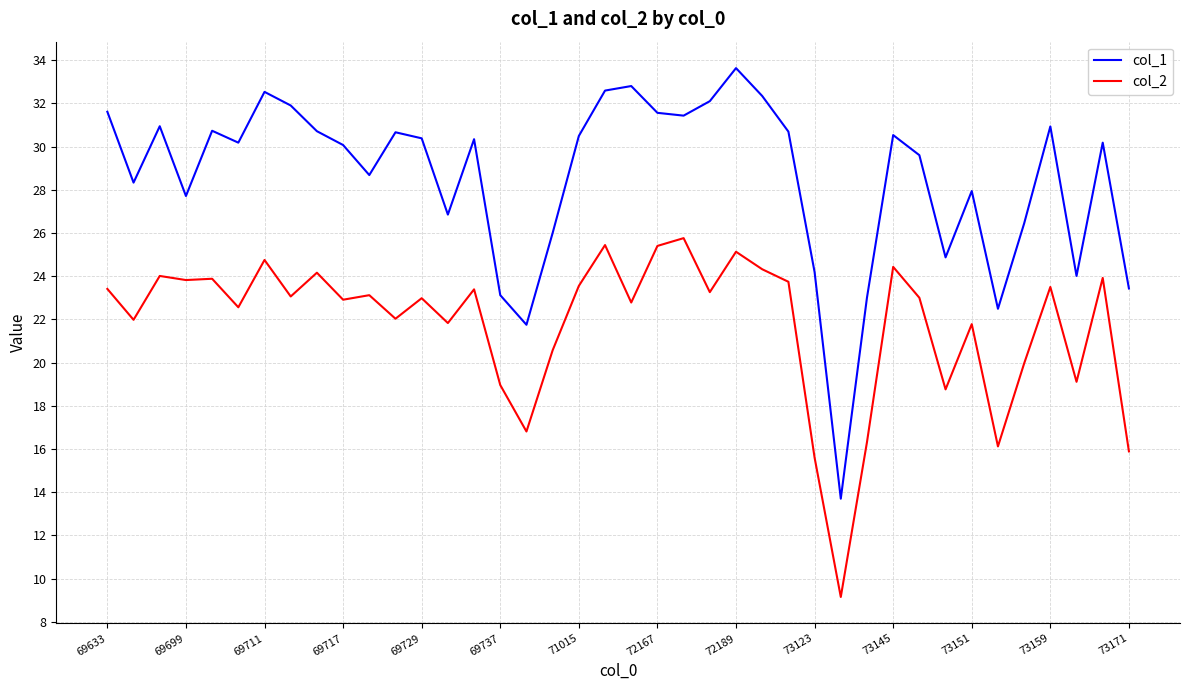

True or false: col_1 and col_2 intersect in this chart.

False